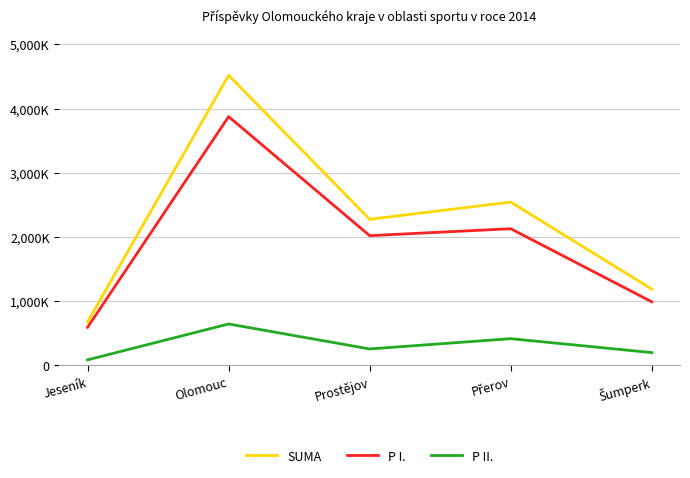

What are all the series names shown in the legend?

SUMA, P I., P II.